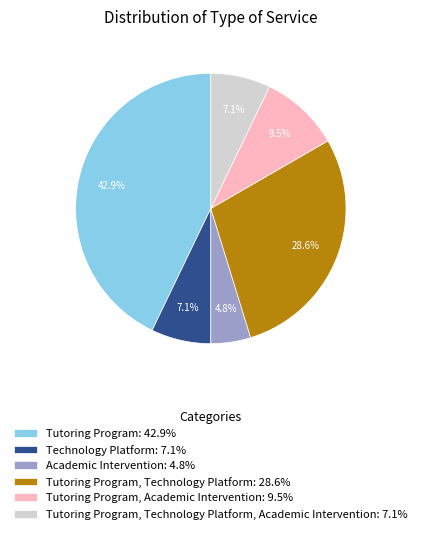

What portion of the pie excludes Academic Intervention: 4.8%?

95.2%